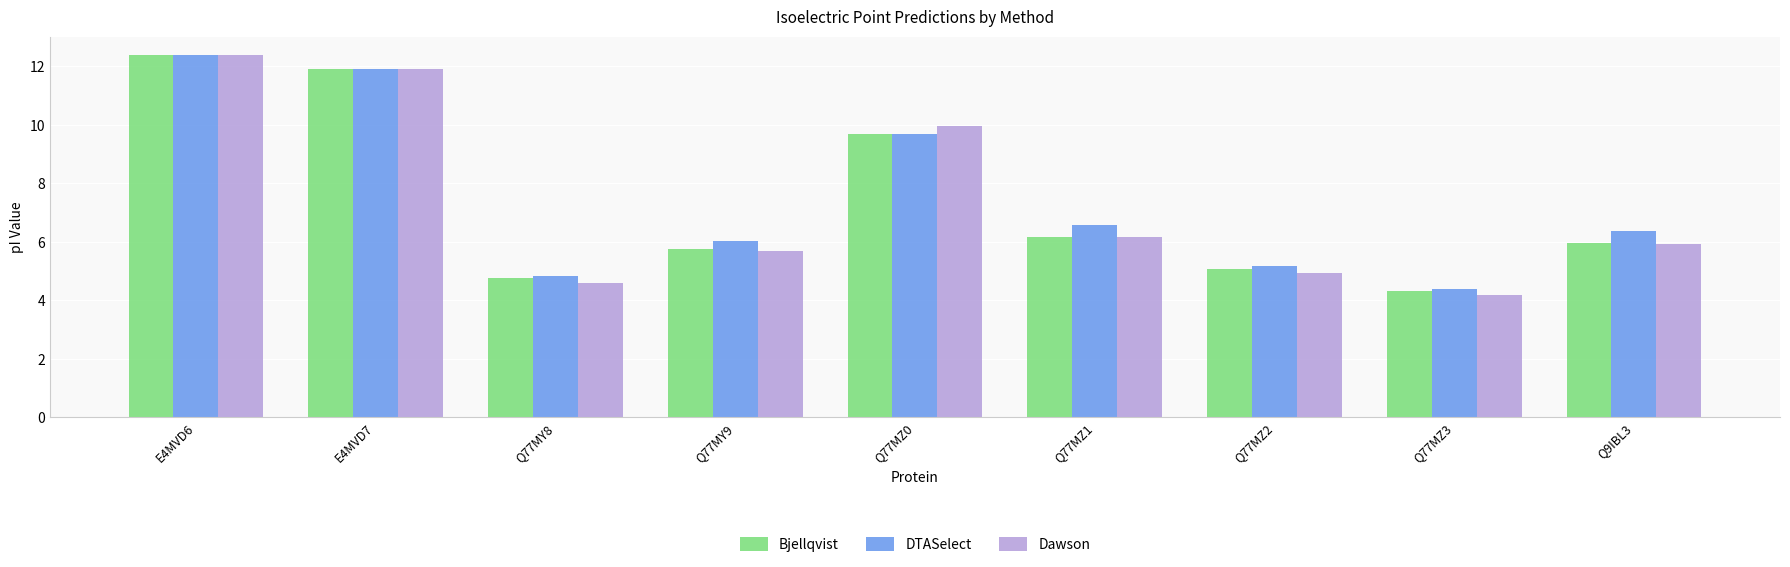

What is the total value across all series at E4MVD6?

37.2